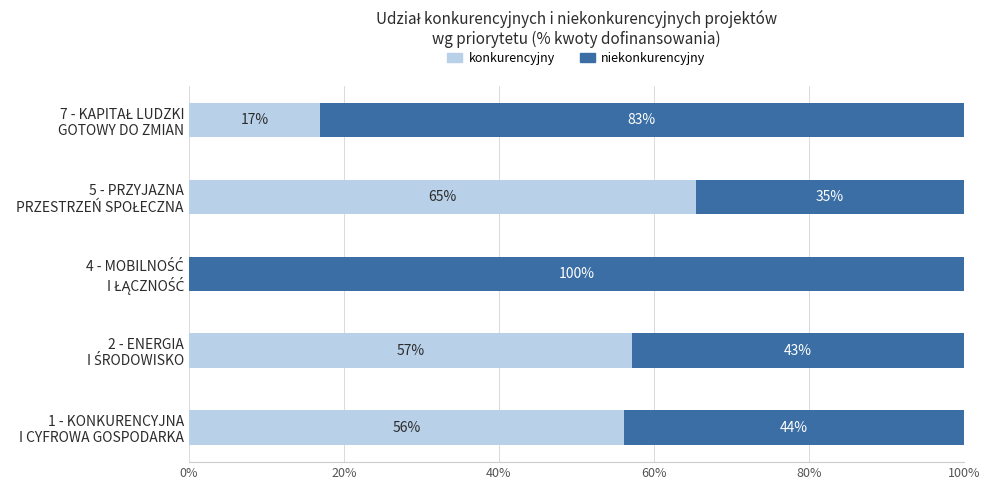

At how many categories does at least one series exceed 35?

5